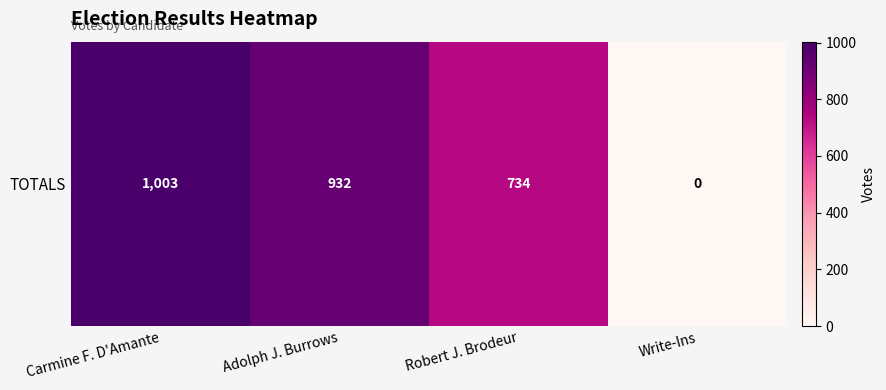

What is the maximum value shown in the chart?

1003